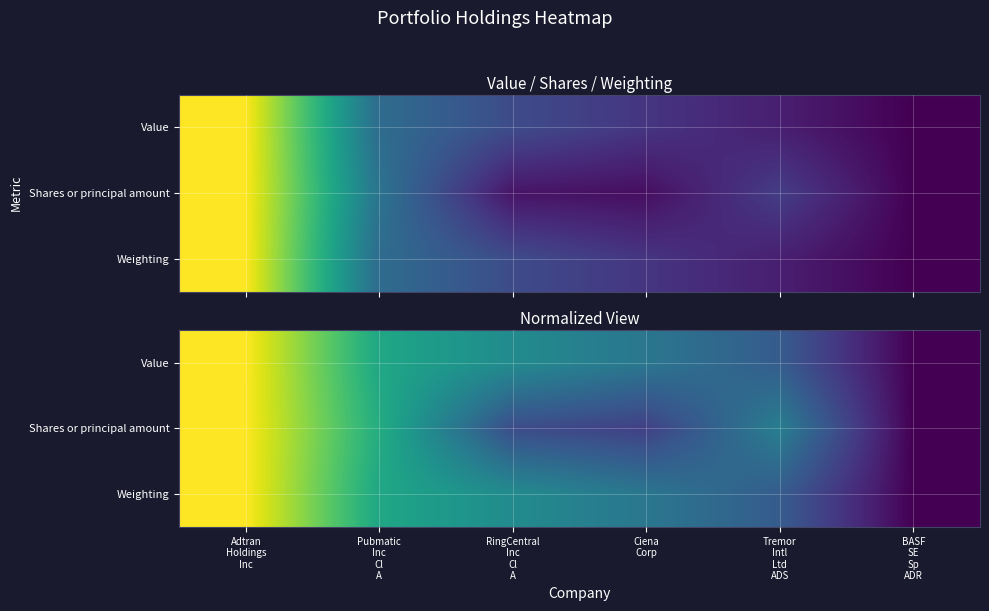

What is the sum of the Weighting values at Tremor Intl Ltd ADS and BASF SE Sp ADR?

0.3